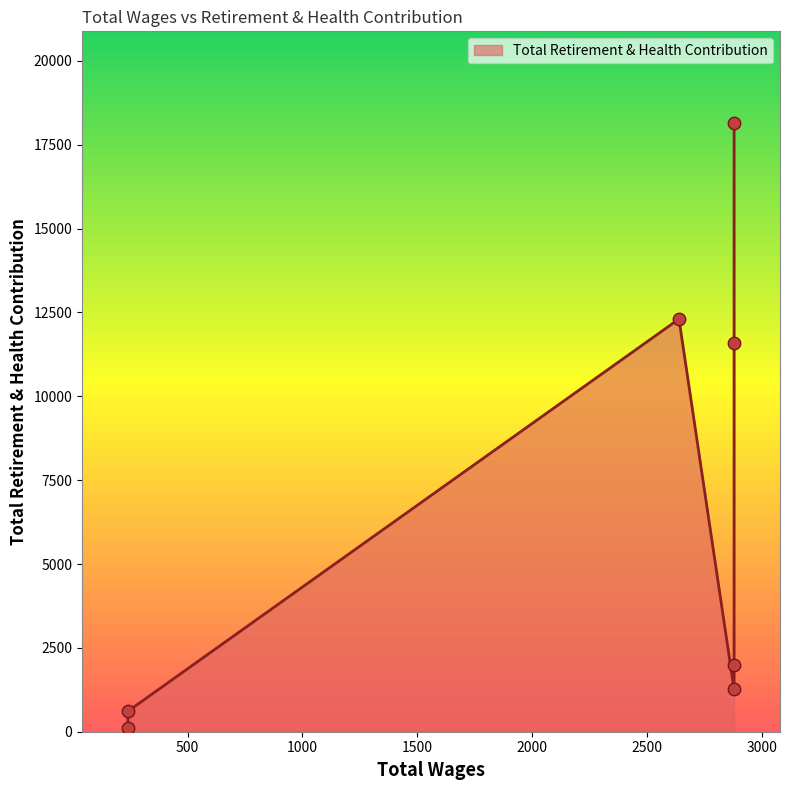

What is the change in value from 2880.0 to 2880.0?

+16183